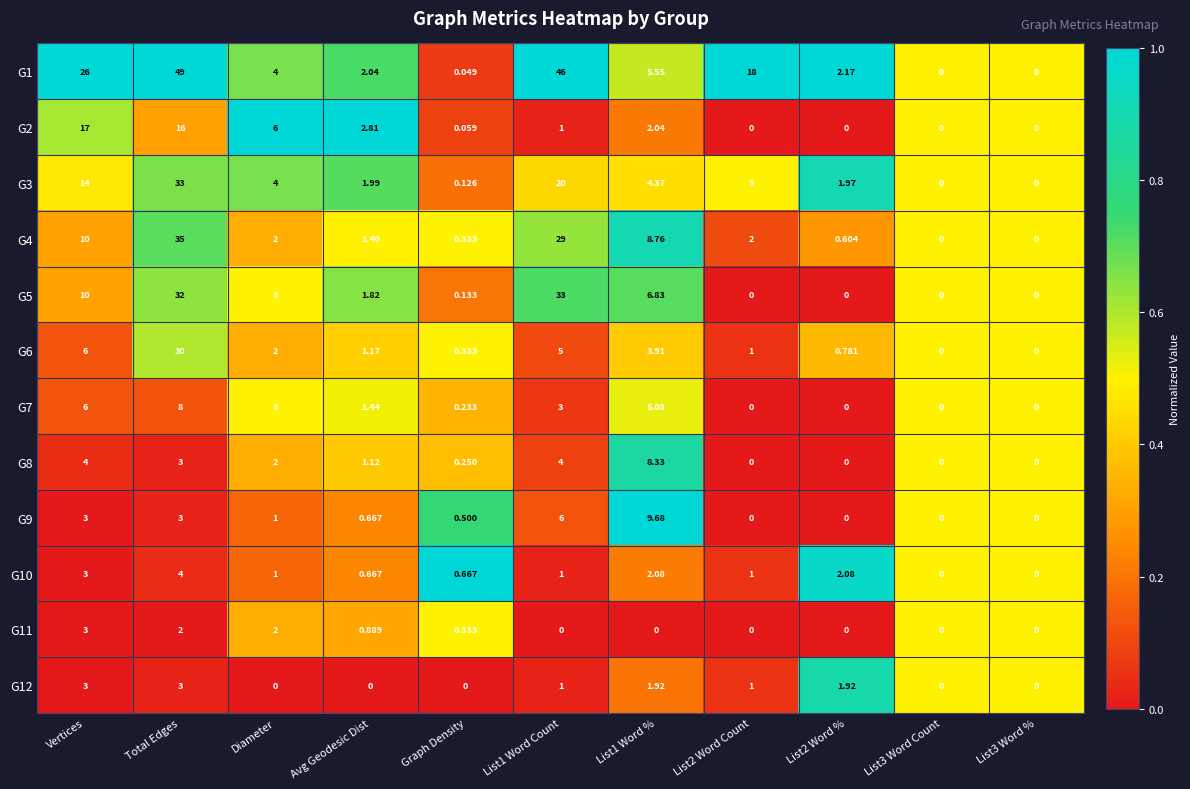

Is the value of G6 at Diameter greater than the value of G11 at List3 Word Count?

Yes